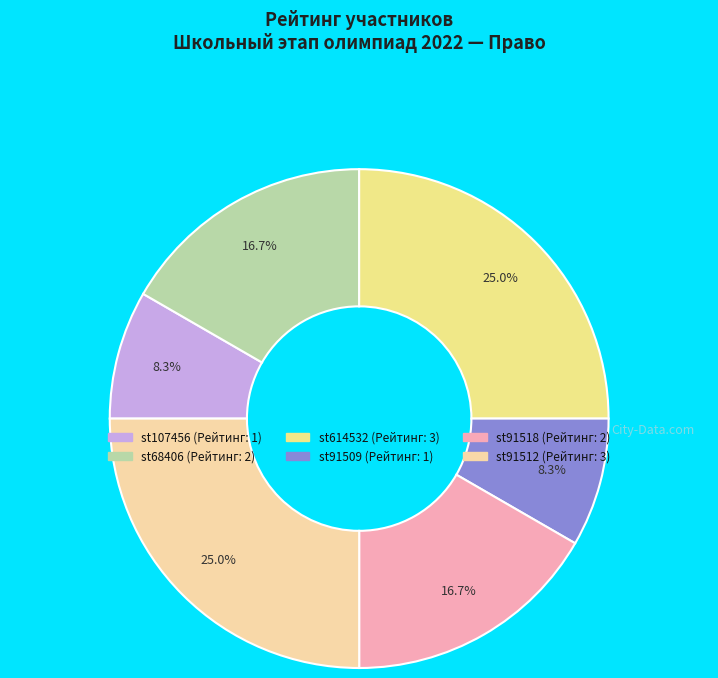

Combined, do st68406 and st614532 account for over 50%?

No